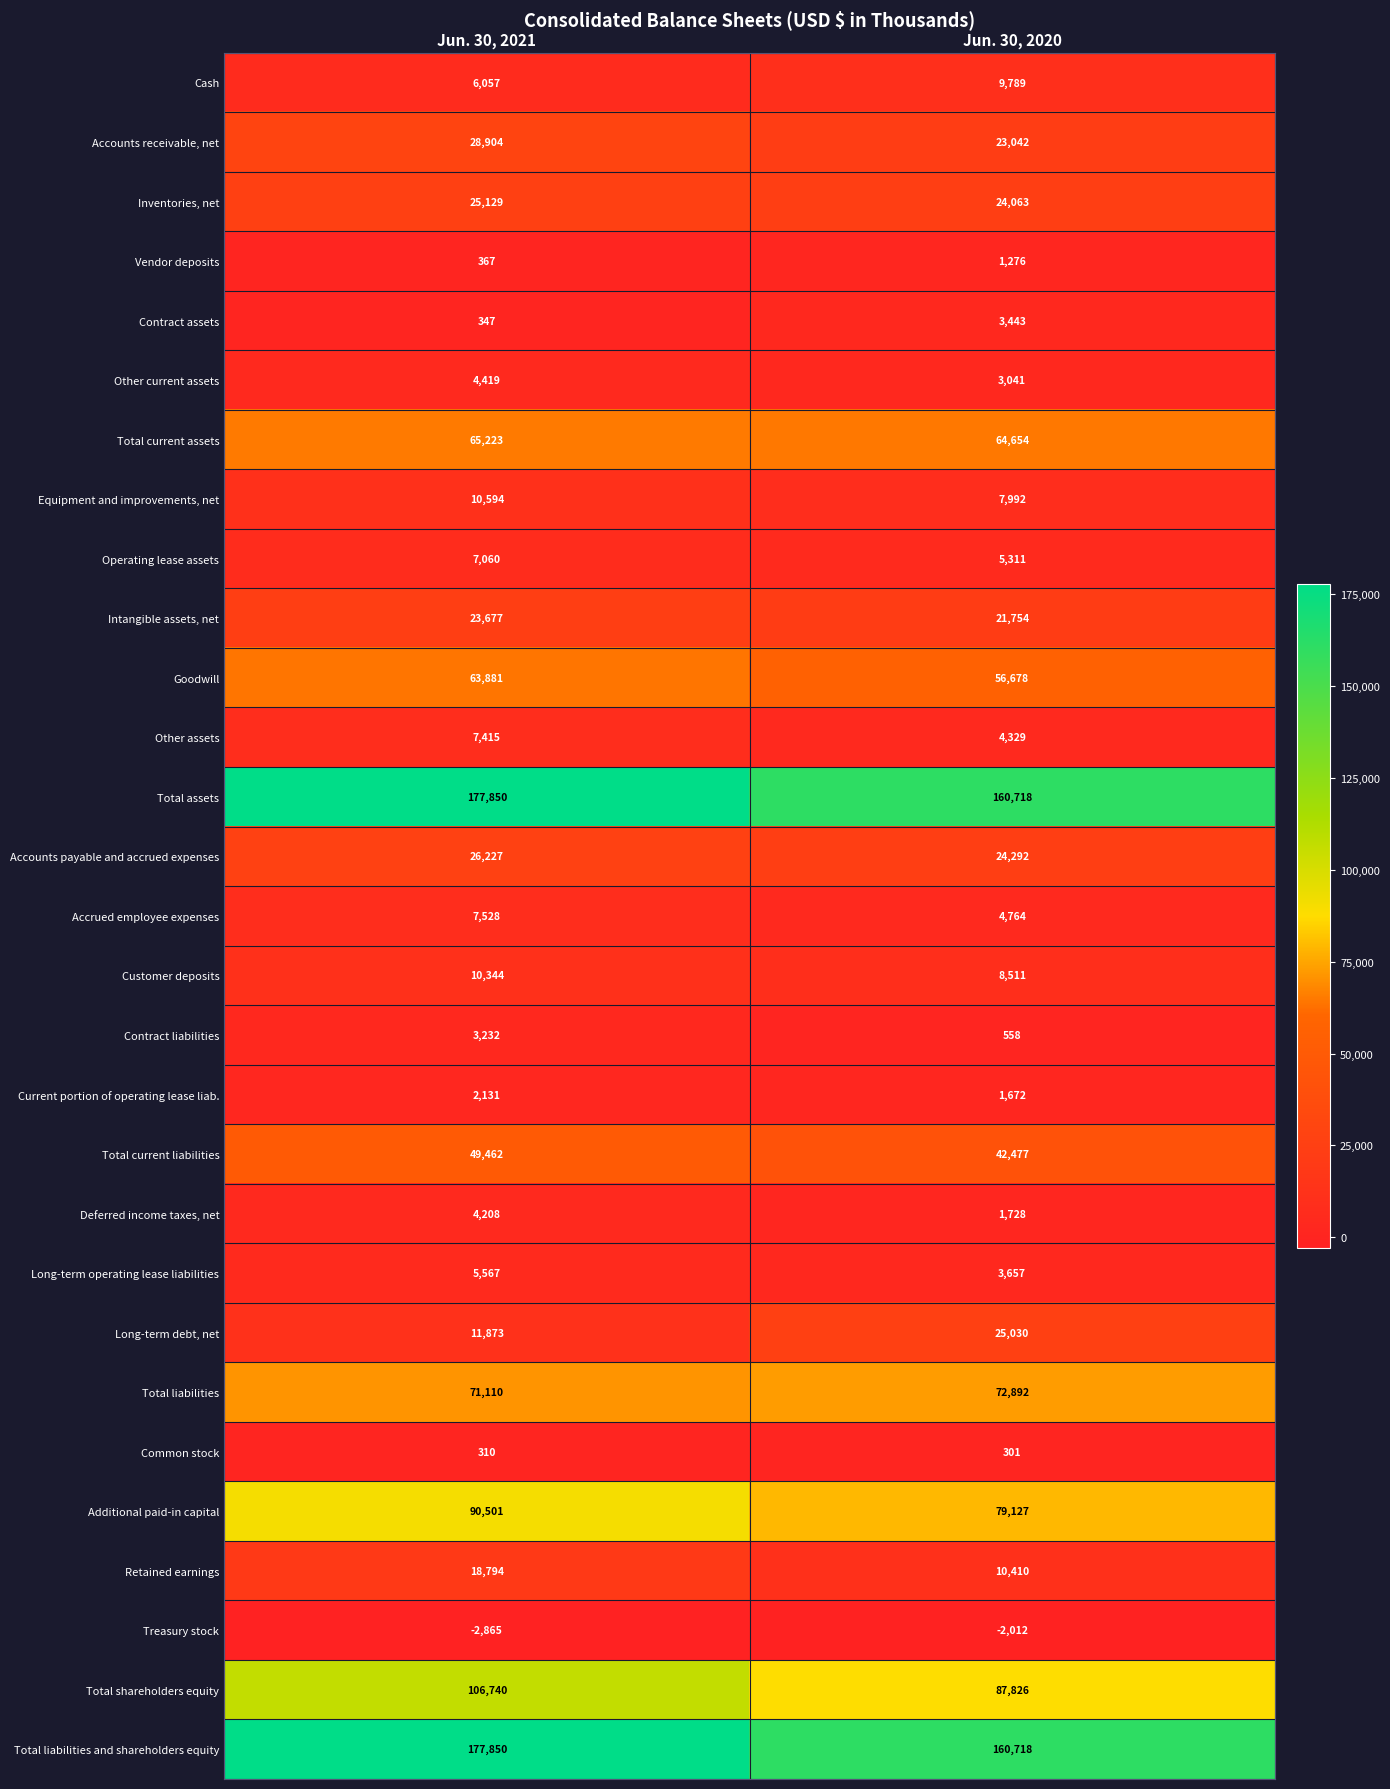

What is the approximate value of Total liabilities at Jun. 30, 2020, to the nearest 10?

72890